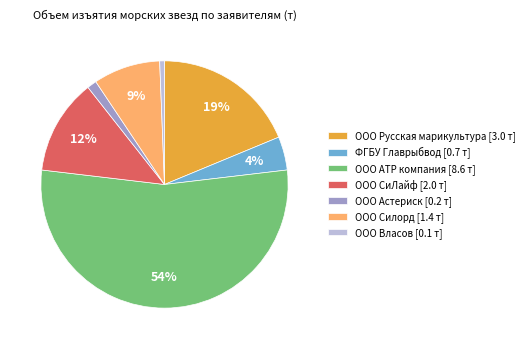

Which category accounts for the majority?

ООО АТР компания [8.6 т]